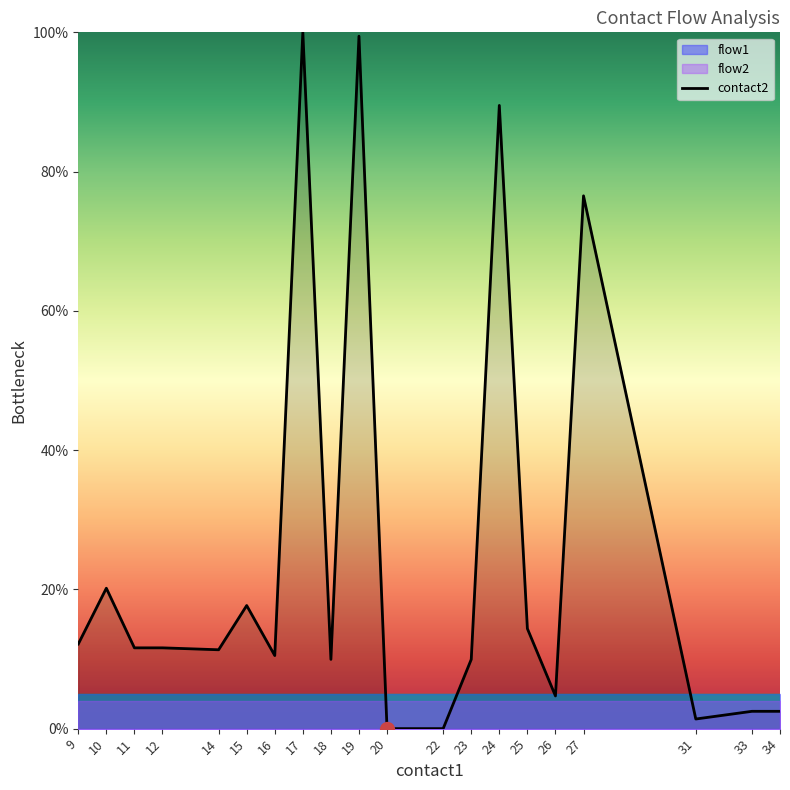

Reading left to right, list all the values displayed in this chart.

9=12.2	10=20.2	11=11.6	12=11.6	14=11.3	15=17.7	16=10.5	17=100.0	18=9.9	19=99.4	20=0.0	22=0.0	23=9.9	24=89.5	25=14.4	26=4.7	27=76.5	31=1.4	33=2.5	34=2.5